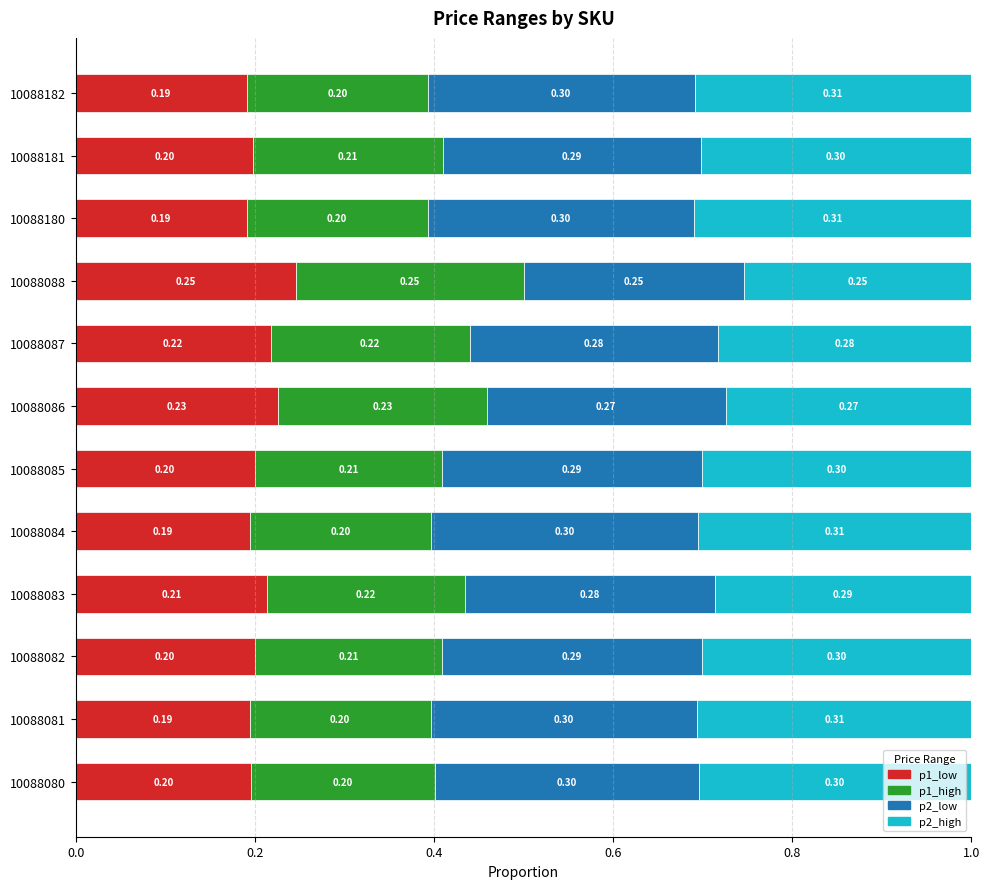

What is the total value across all series at 10088084?

1.0